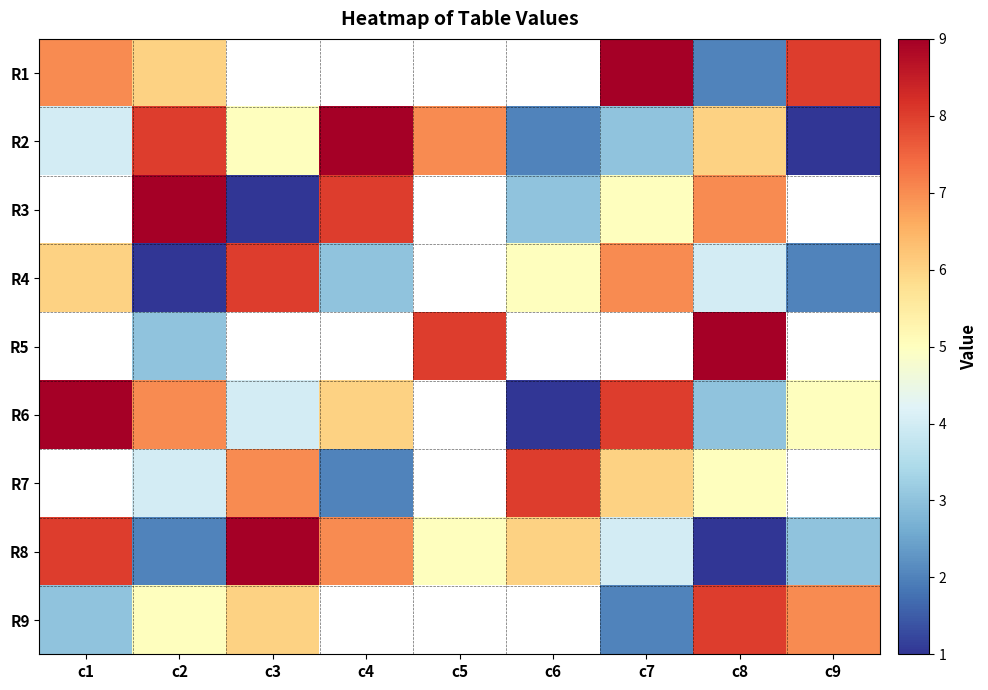

Between c6 and c1, which is larger?

c1